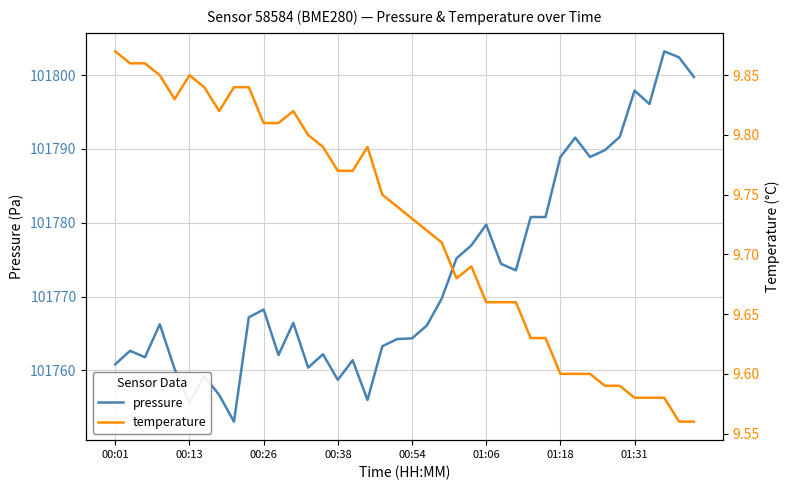

What is the minimum value for temperature?

9.6